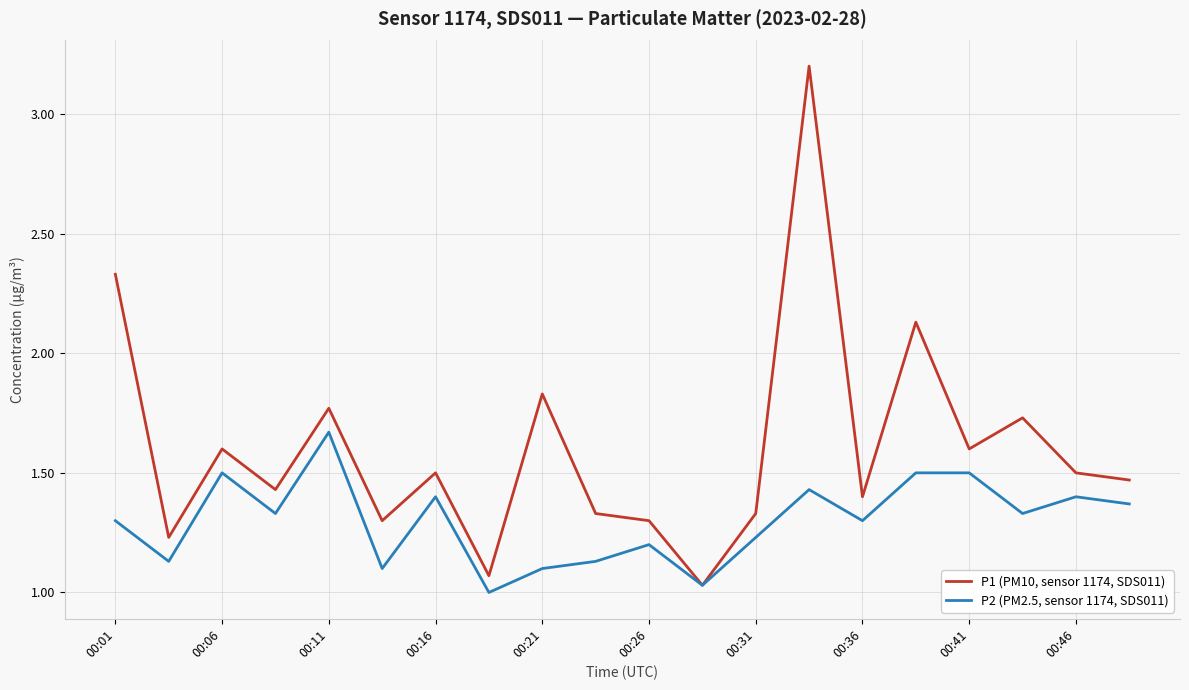

Rank the series by their maximum value, from highest to lowest.

P1 (PM10, sensor 1174, SDS011), P2 (PM2.5, sensor 1174, SDS011)